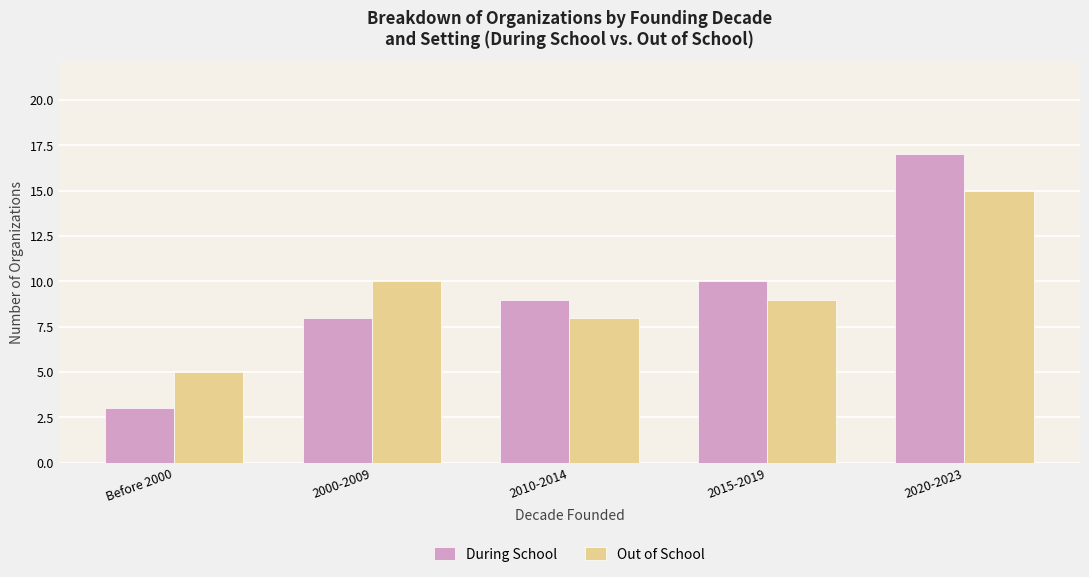

The Out of School series shows 10 at 2000-2009. True or false?

True